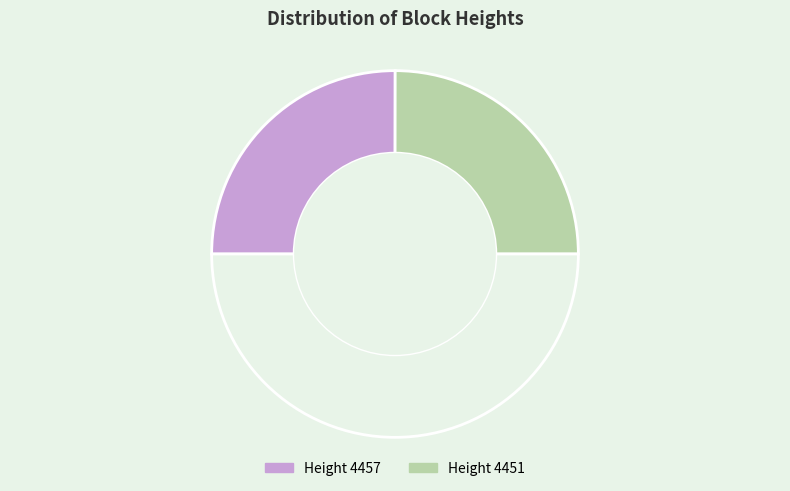

Count the number of slices in the pie.

3